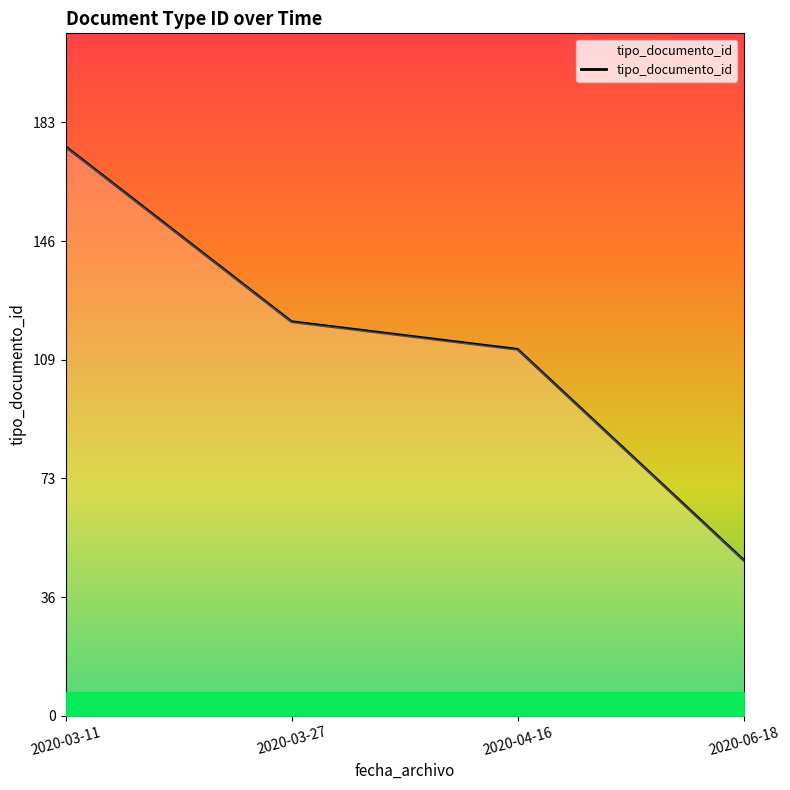

Where is the data nearest to the value 111?

2020-04-16